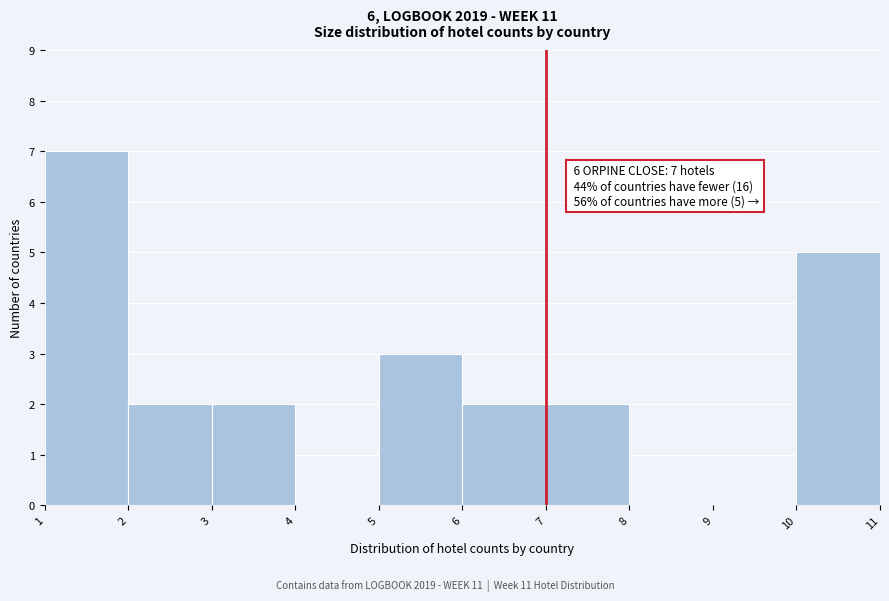

Over which range of the x-axis is the bar tallest?

1 to 2